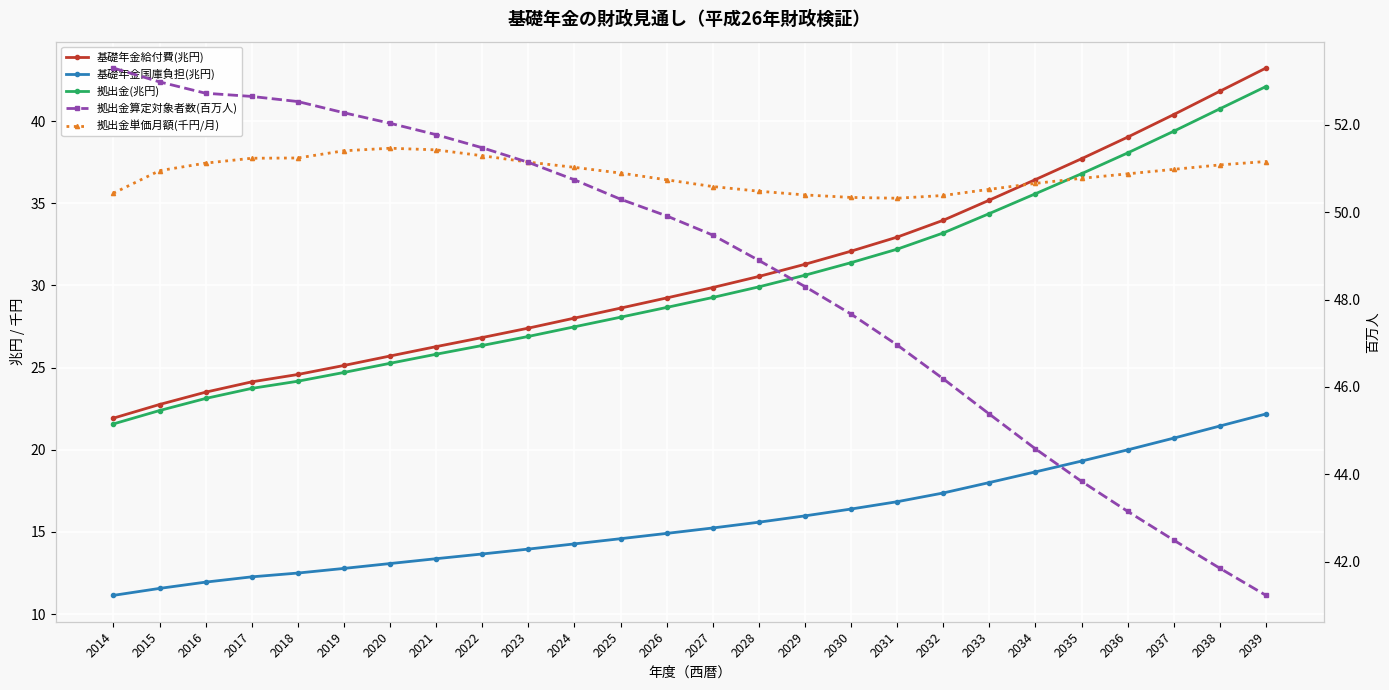

What are all the series names shown in the legend?

基礎年金給付費(兆円), 基礎年金国庫負担(兆円), 拠出金(兆円), 拠出金単価月額(千円/月), 拠出金算定対象者数(百万人)